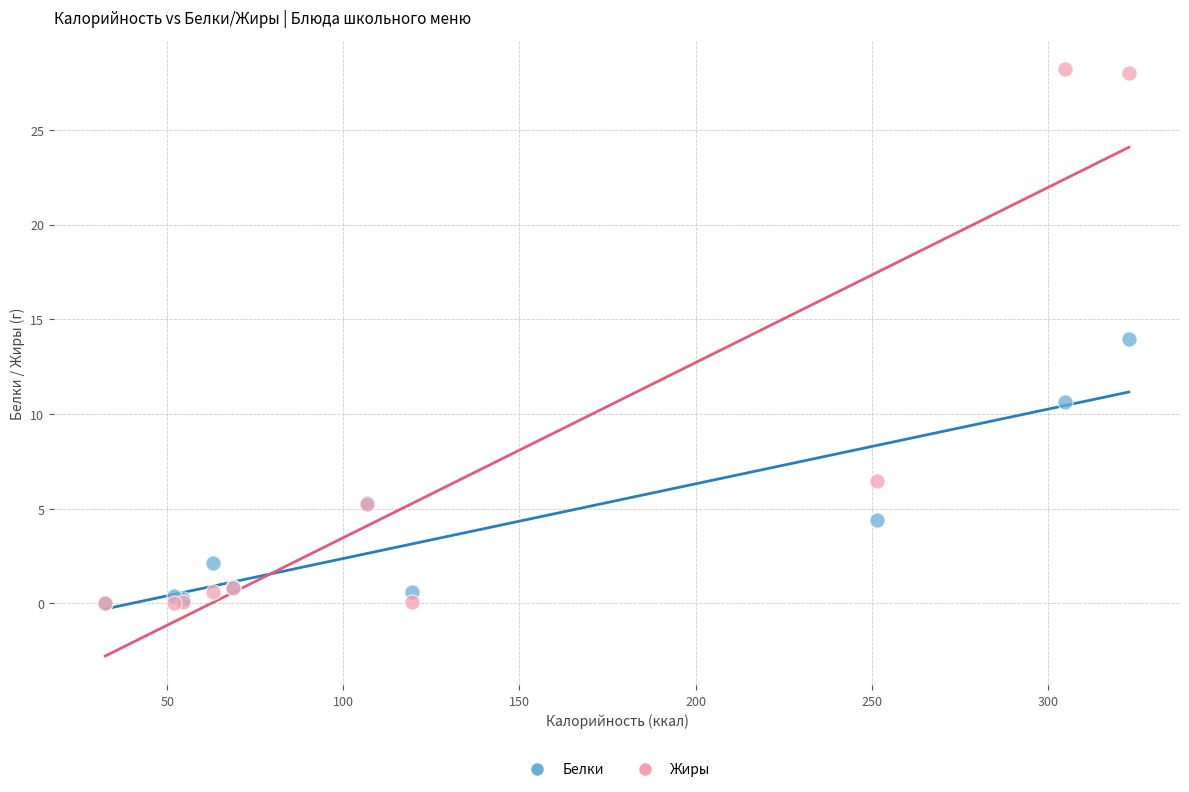

Which series contains the highest Y value?

Жиры